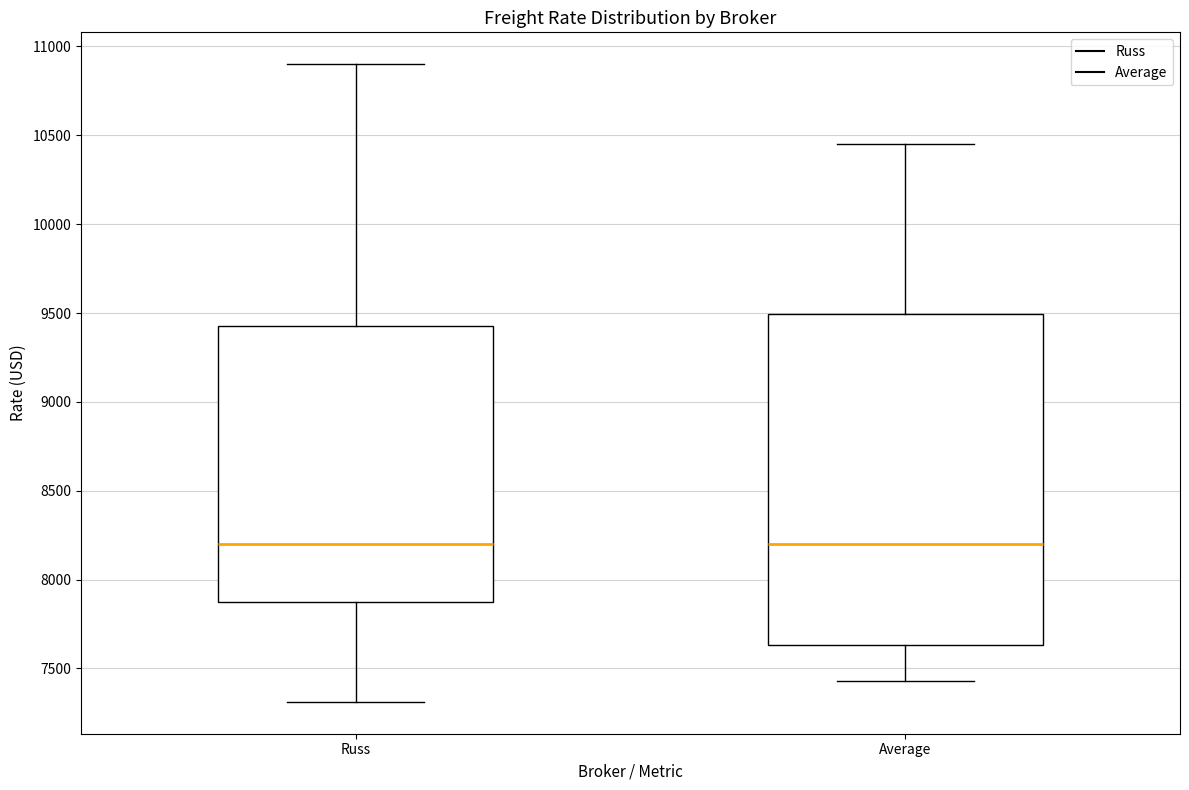

Reading left to right, transcribe this box plot: for each box, give where its median line is, the range the box spans, and where its two whiskers end, as read against the y-axis. The values are not printed on the chart, so give them approximately, as read against the axis.

Russ: median 8200, box 7900 to 9450, whiskers 7300 to 10900
Average: median 8200, box 7650 to 9500, whiskers 7450 to 10450